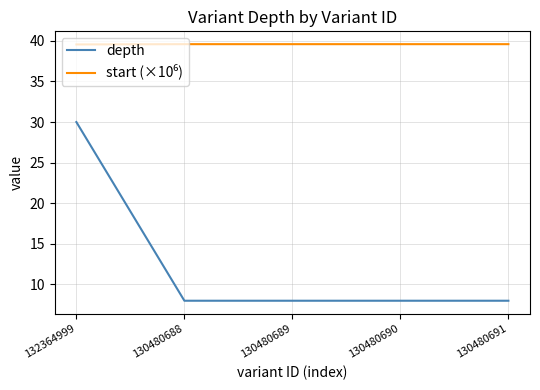

At which category is the sum across all series the highest?

132364999